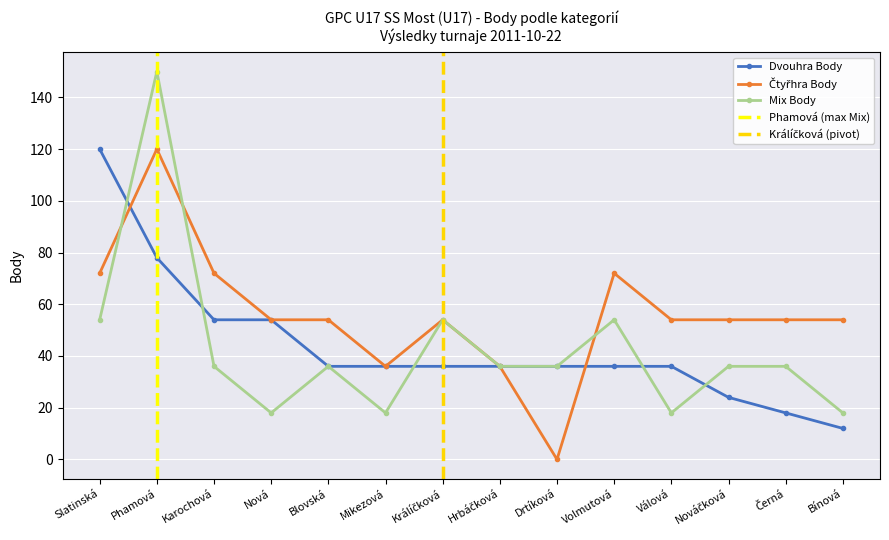

Count the Mix Body values in the range 18 to 54.

13